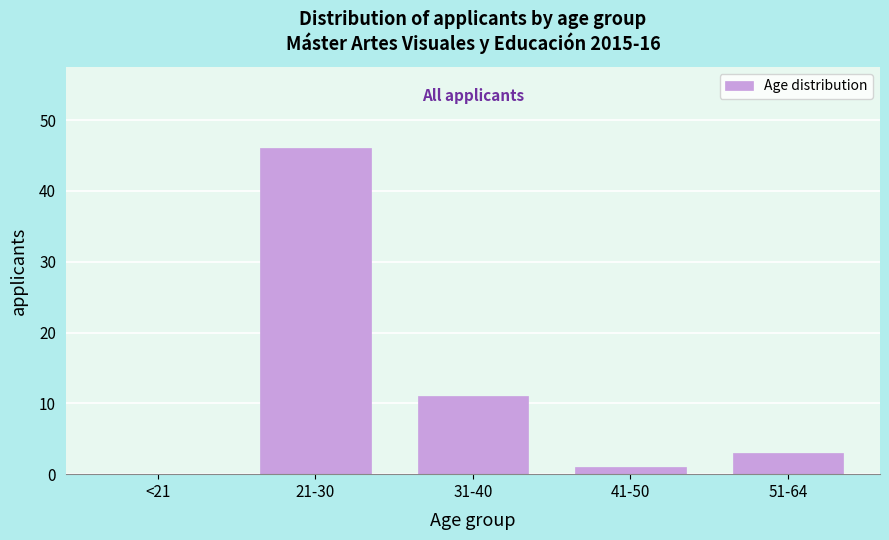

Reading right to left, list all the values displayed in this chart.

51-64=3	41-50=1	31-40=11	21-30=46	<21=0